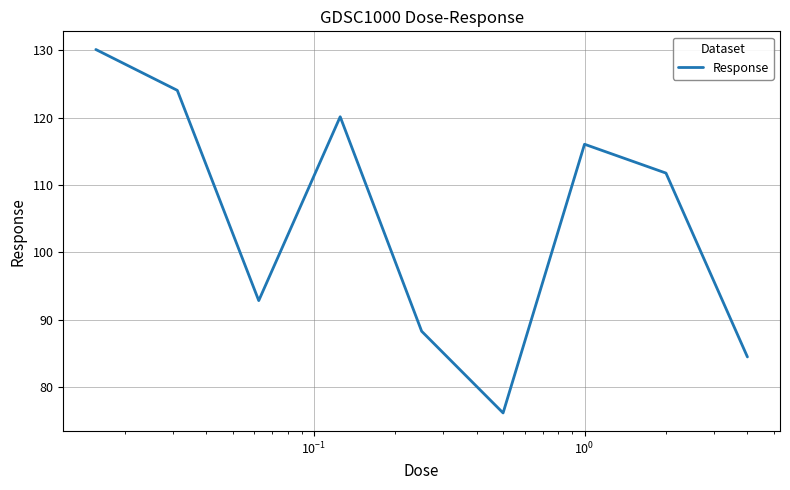

What is the minimum value shown in the chart?

76.2